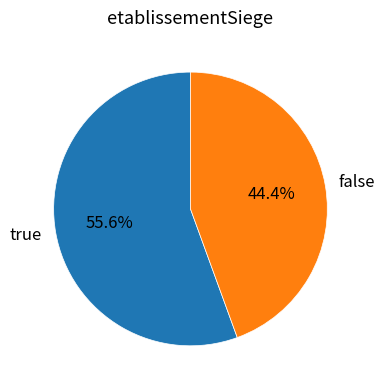

To the nearest percent, what percentage of the pie is false?

44%